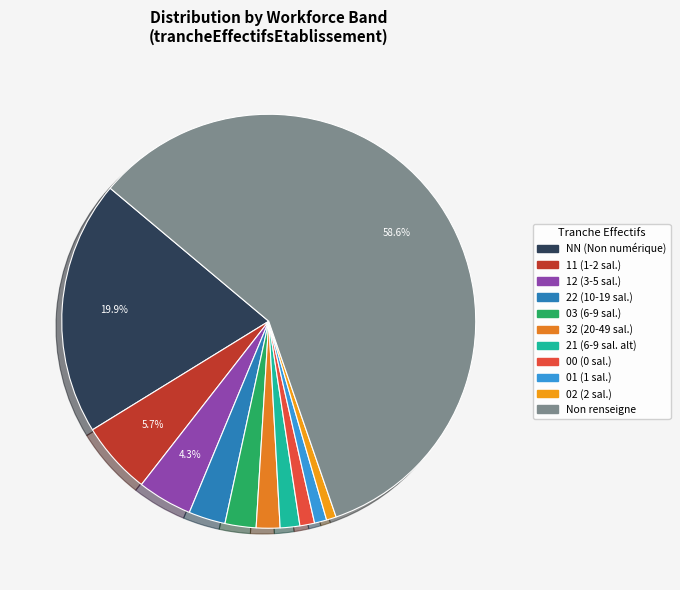

Which slice is the smallest?

02